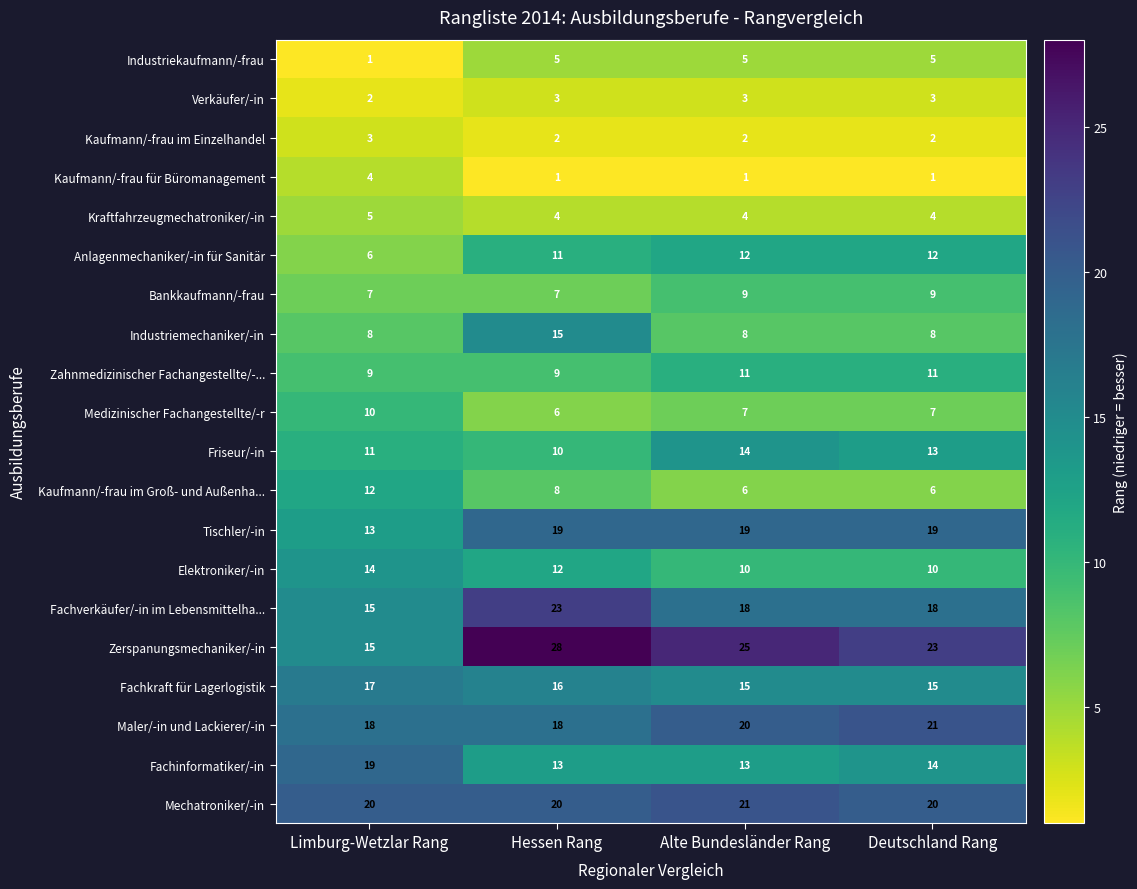

The Medizinischer Fachangestellte/-r series shows 8 at Hessen Rang. True or false?

False